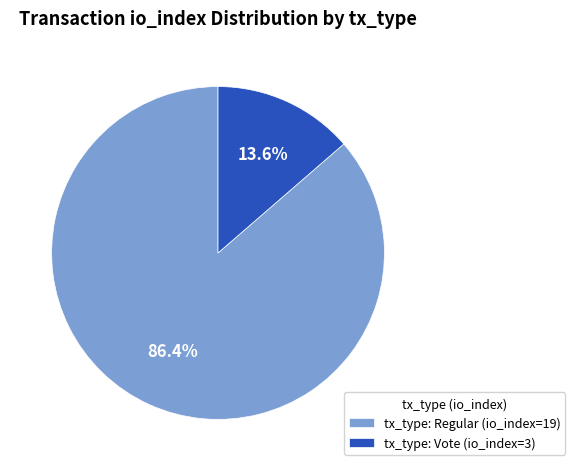

True or false: tx_type: Vote (io_index=3) accounts for 5% of the total.

False